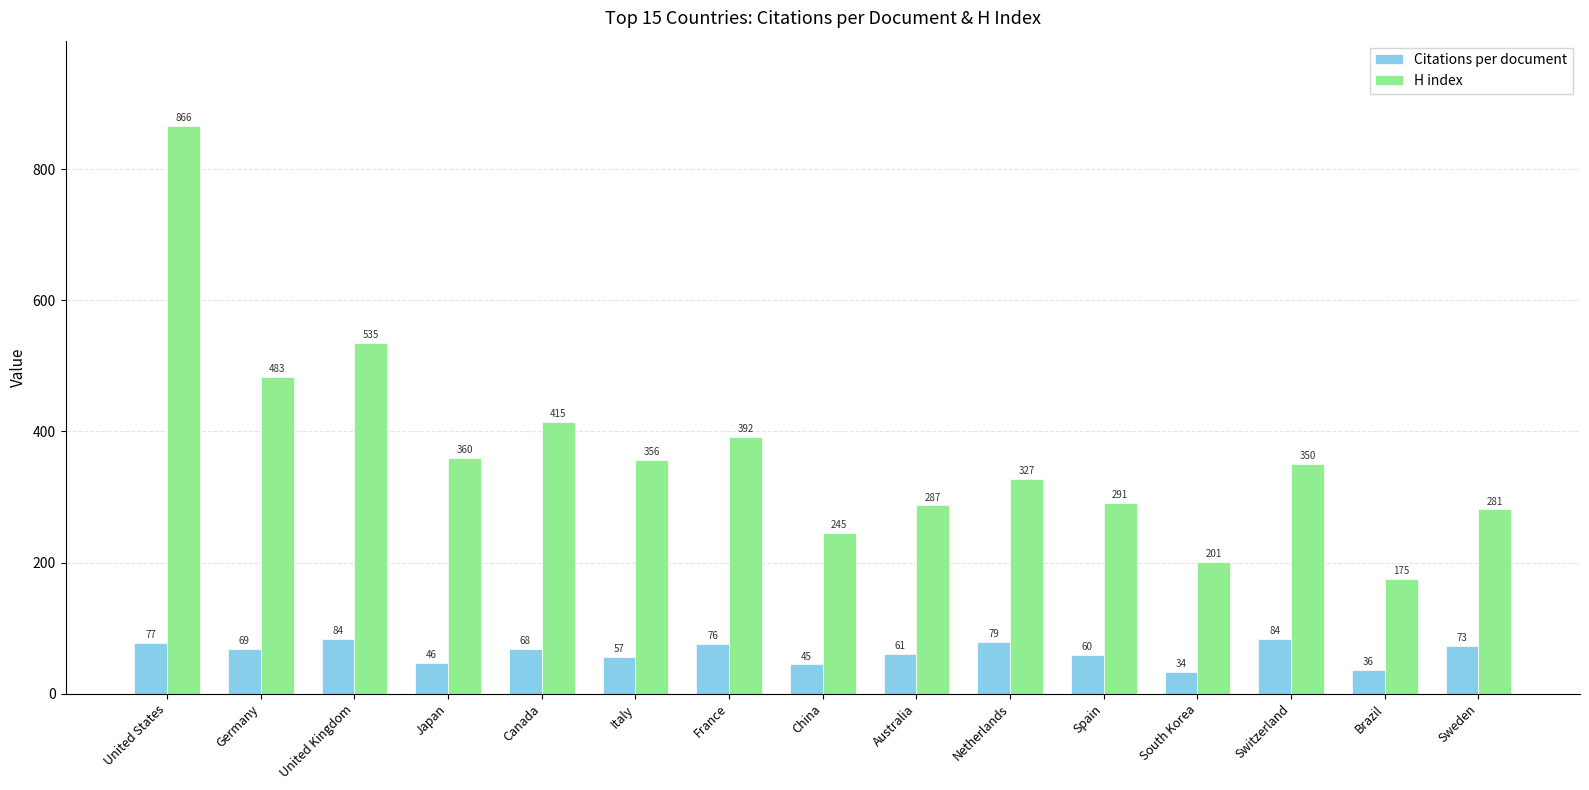

Which series changed the most between Netherlands and Sweden?

H index